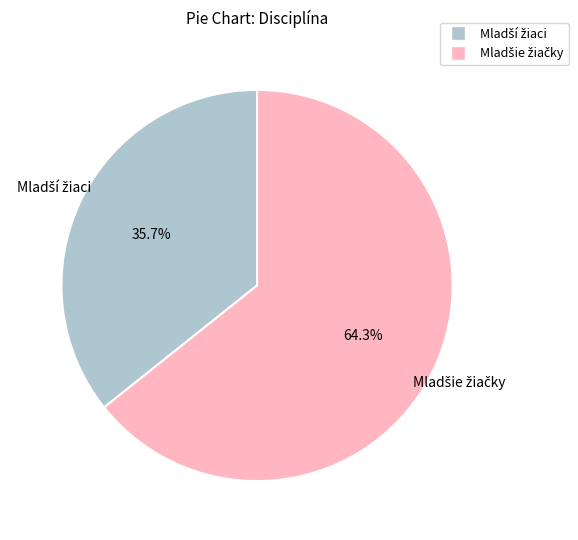

Count the number of slices in the pie.

2